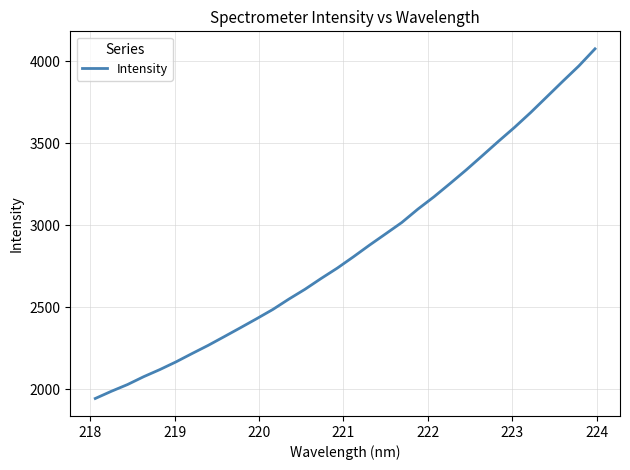

What is the difference between the maximum and minimum values?

2132.2